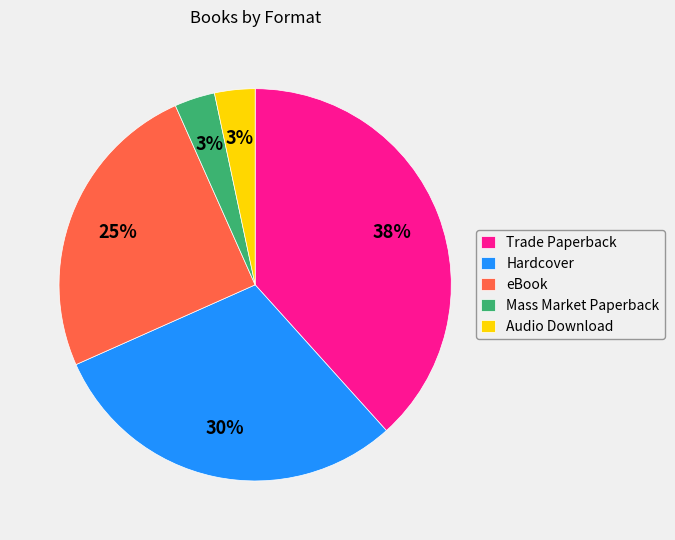

Is there any slice that represents more than half of the pie?

No